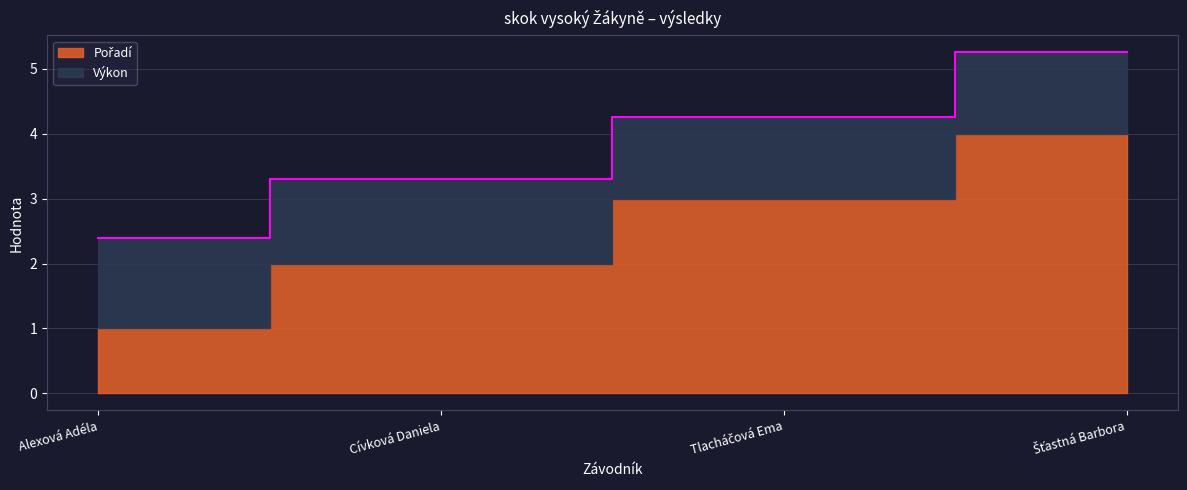

What is the change in value from Alexová Adéla to Cívková Daniela?

+0.9